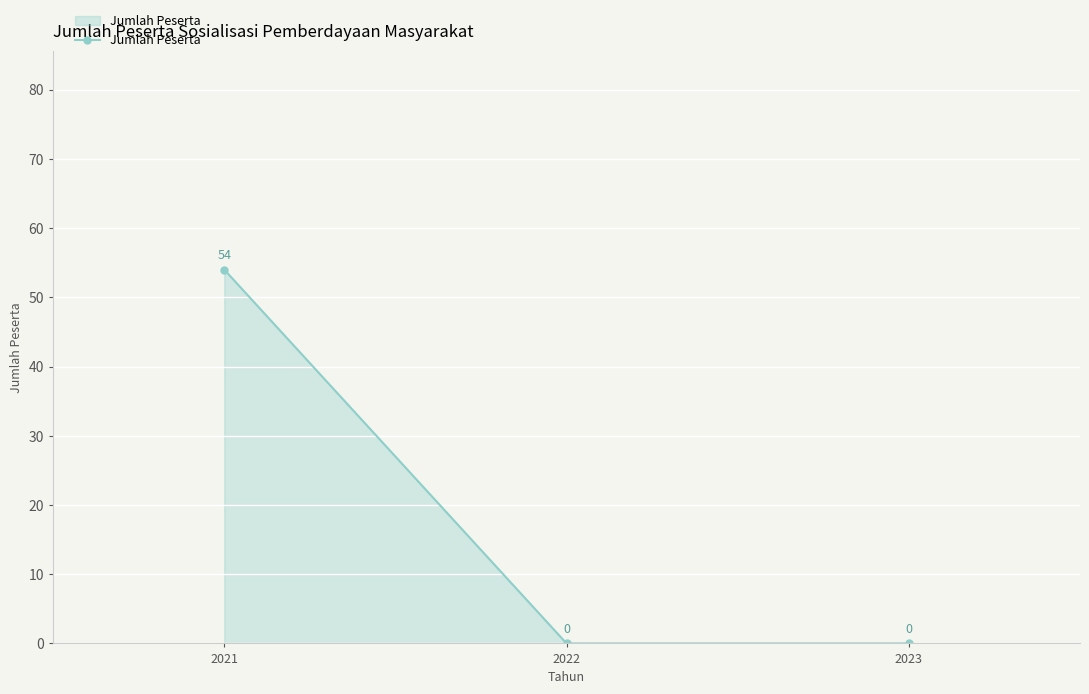

Between 2023 and 2021, which is larger?

2021